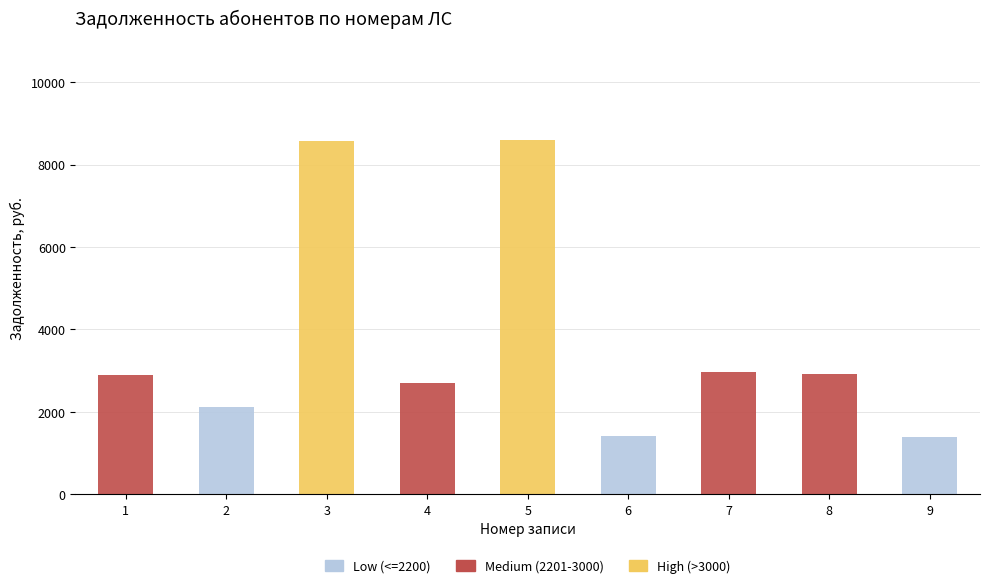

What is the maximum value for Low (<=2200)?

2126.1